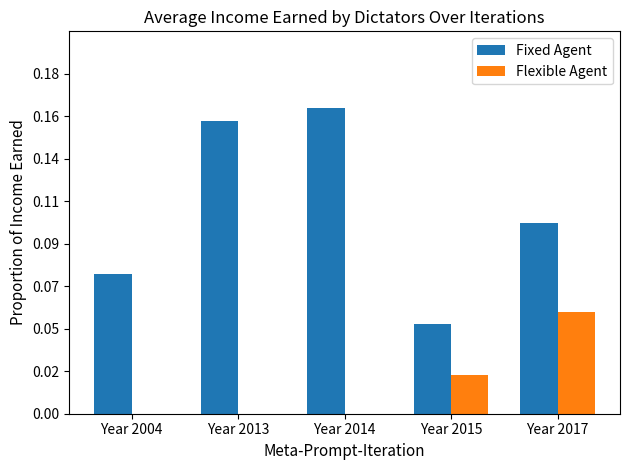

What are all the series names shown in the legend?

Fixed Agent, Flexible Agent